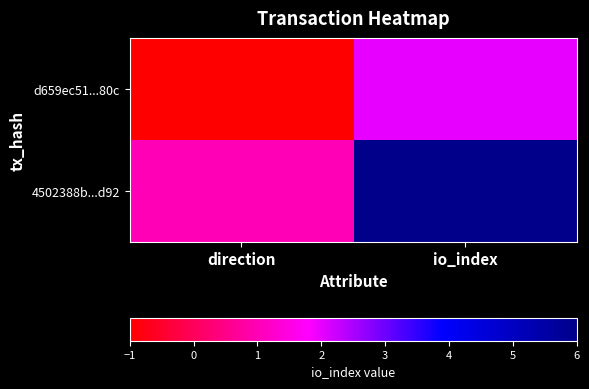

Reading left to right, what are all the values shown in this chart?

d659ec51...80c: direction=-1	io_index=2
4502388b...d92: direction=1	io_index=6